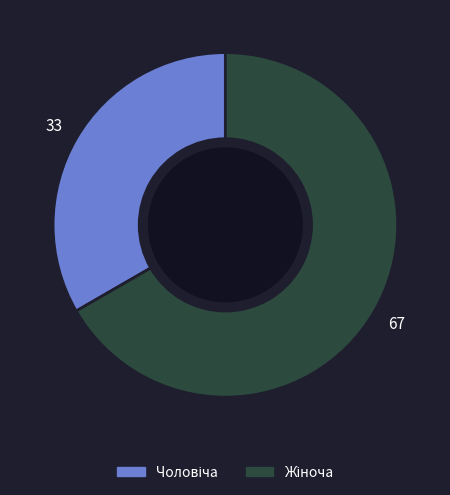

Does any single category account for the majority?

Yes